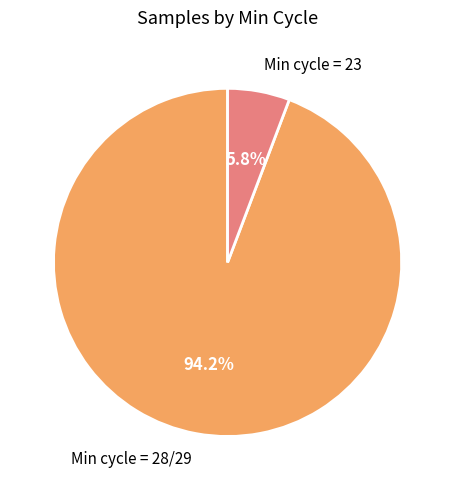

Do Min cycle = 28/29 and Min cycle = 23 together represent more than half of the pie?

Yes